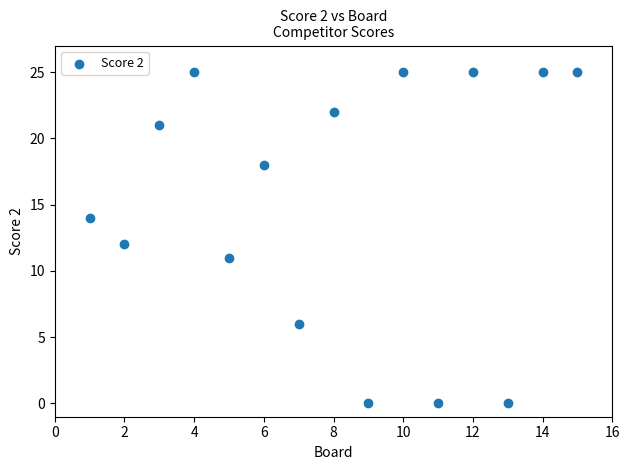

What is the range of X values (max minus min)?

14